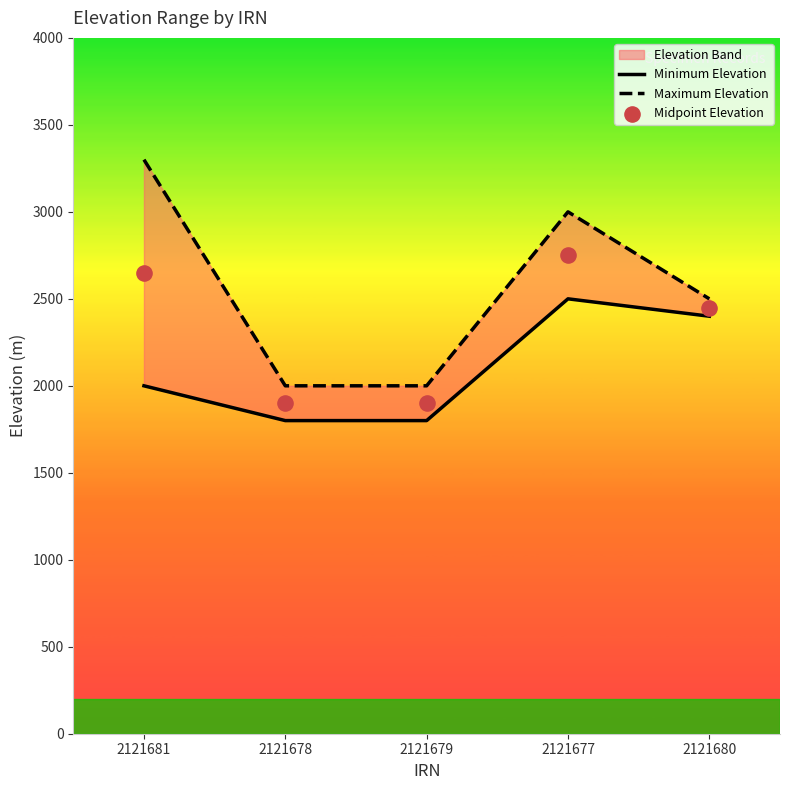

At how many categories does at least one series exceed 1955?

5